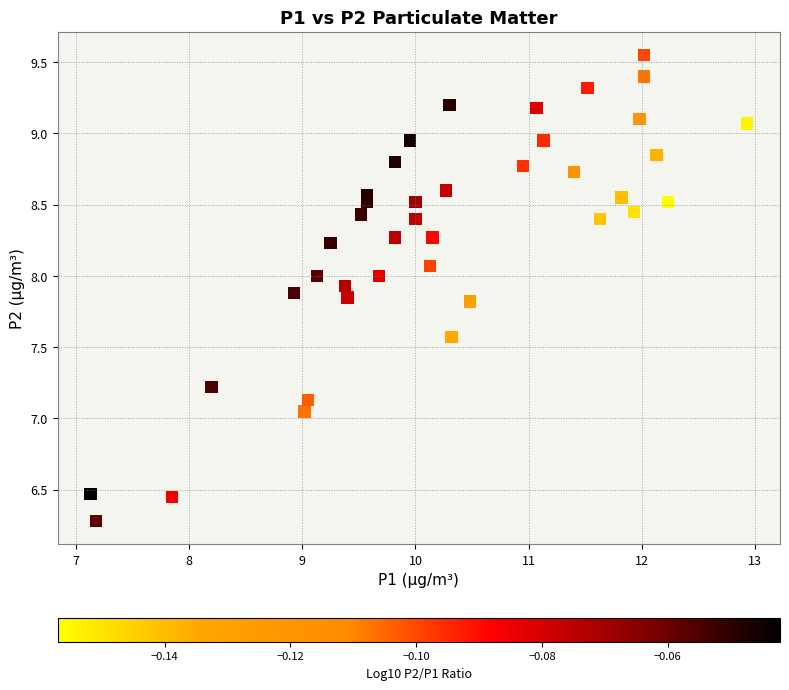

What is the range of Y values (max minus min)?

3.3